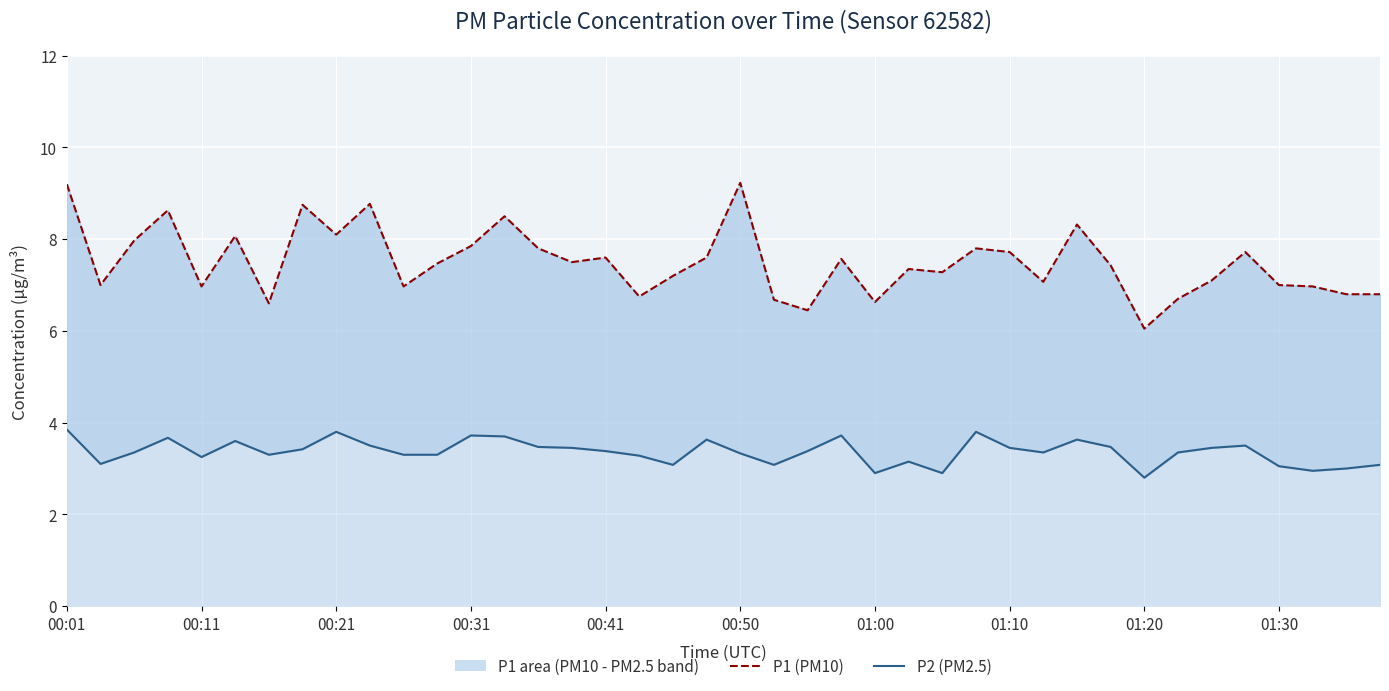

What is the sum of all P1 (PM10) values?

300.0